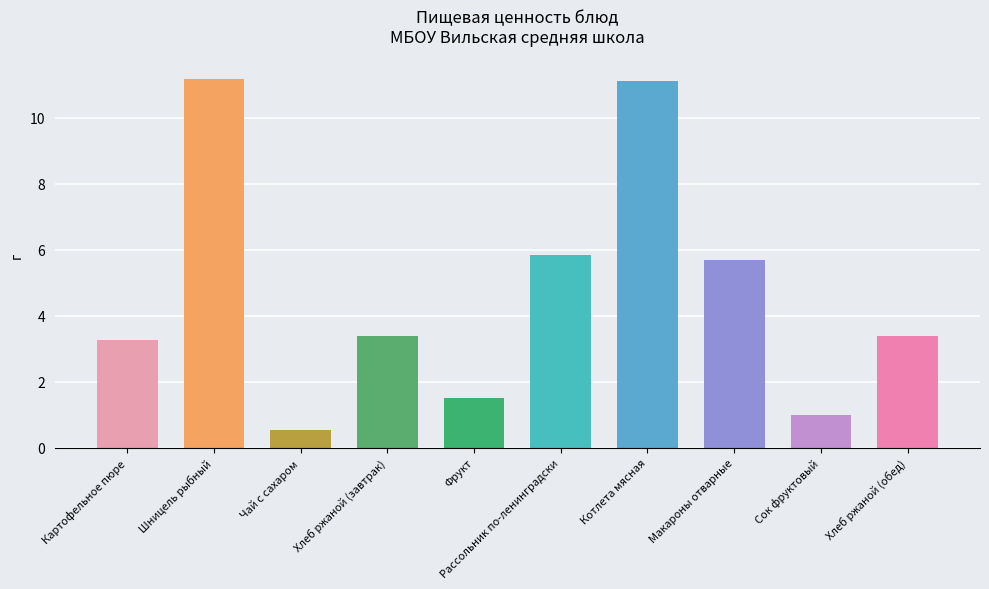

Is it true that the value at Макароны отварные is 5.7?

True